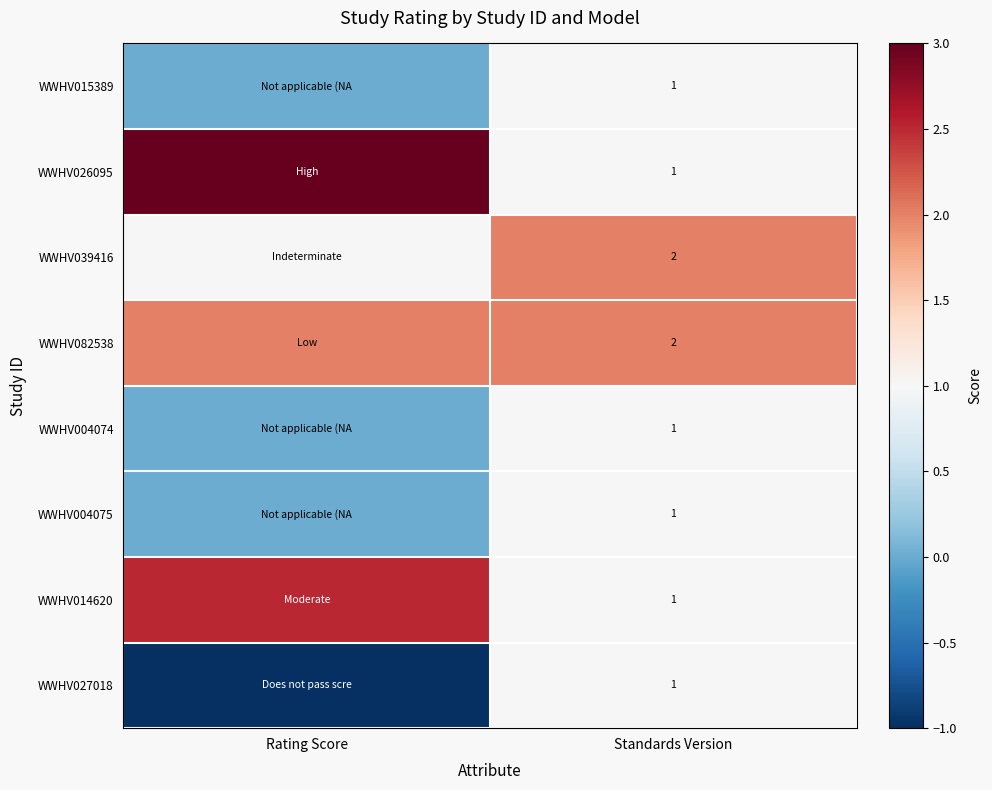

True or false: WWHV015389 has a value of 1.0 at Standards Version.

True